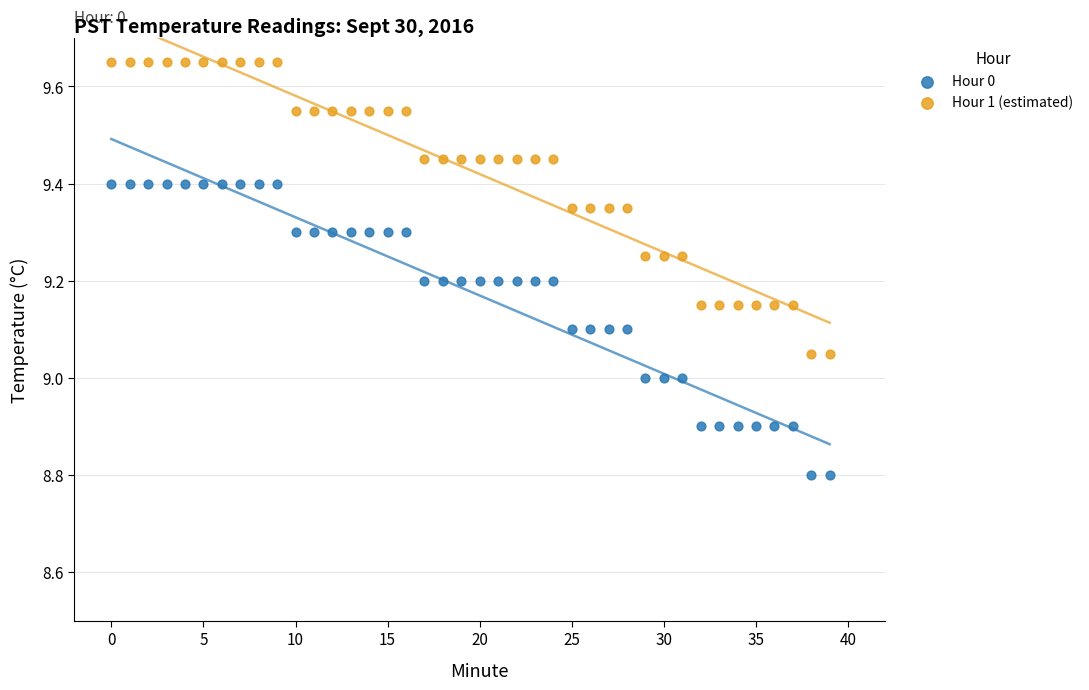

Which series contains the lowest Y value?

Hour 0